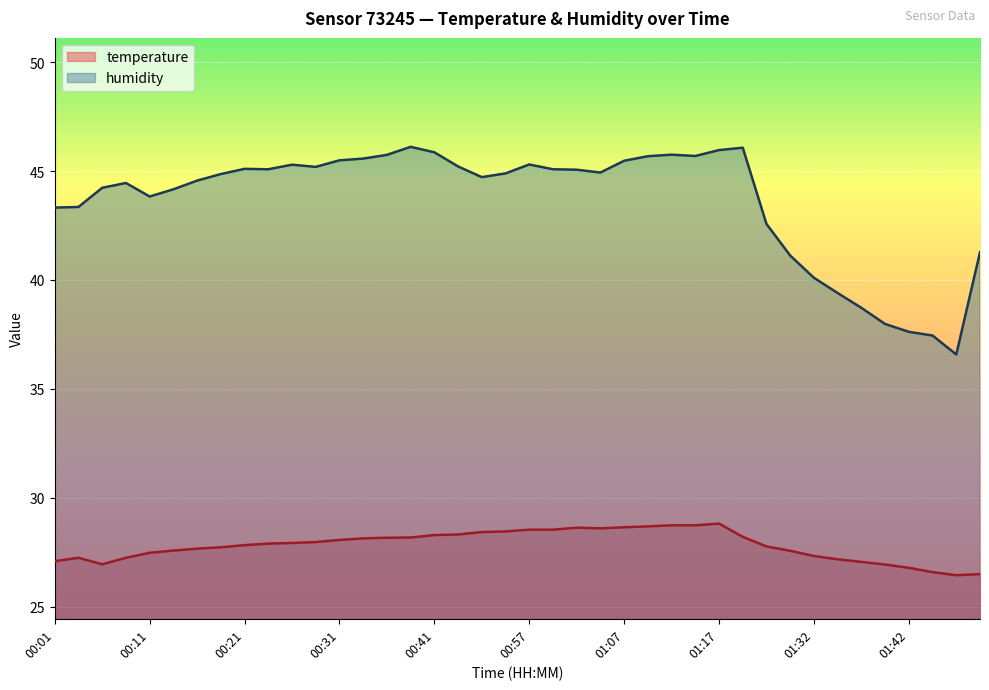

Between 01:17 and 01:42, which is larger?

01:17